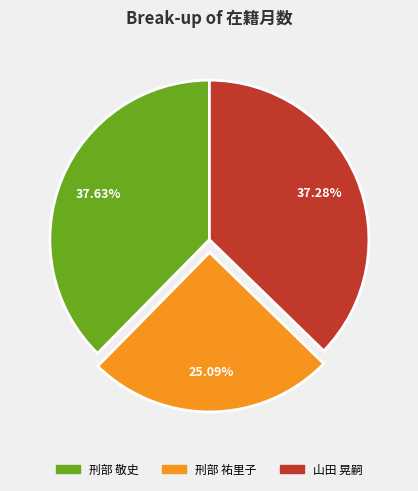

To the nearest percent, what is the average slice percentage?

33%